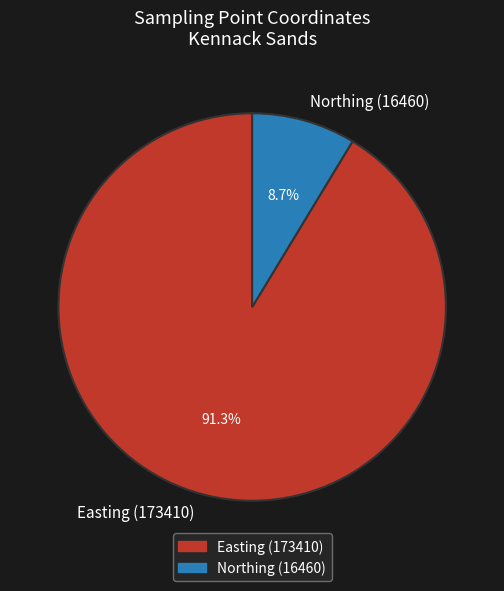

Is Easting (173410) the majority of the pie?

Yes